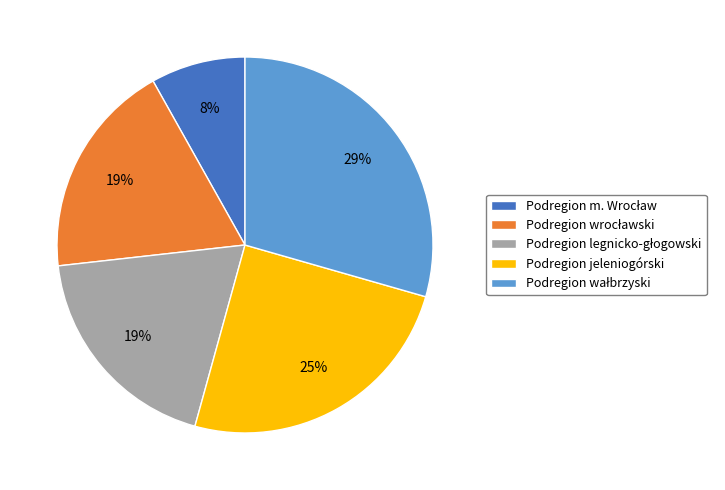

How many segments does this pie chart have?

5